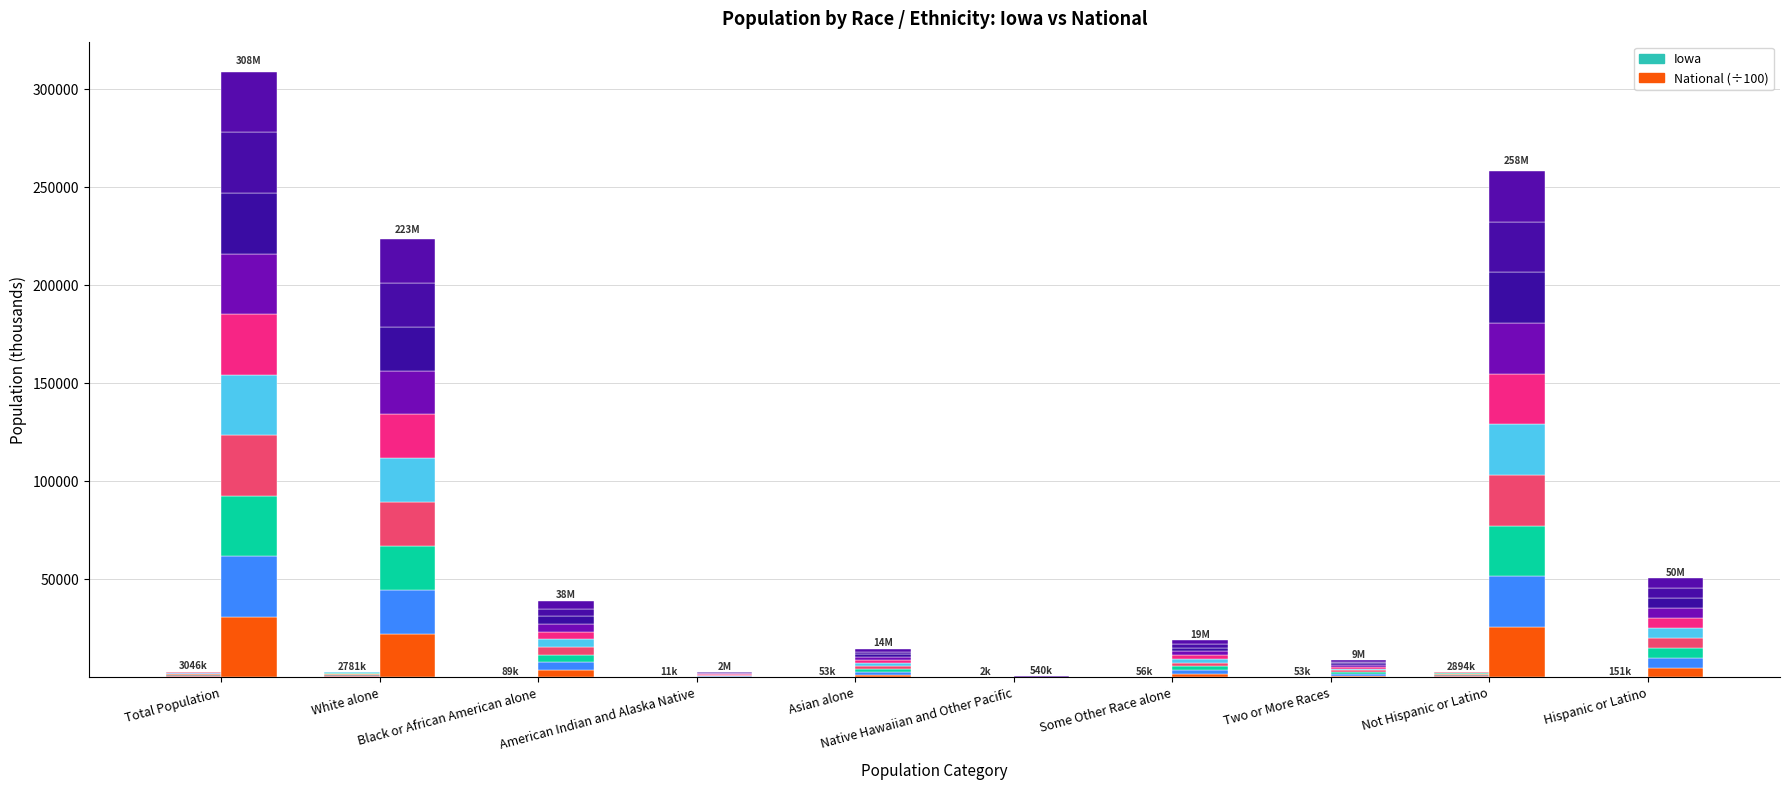

Are the bars grouped side by side (vs. stacked)?

Yes